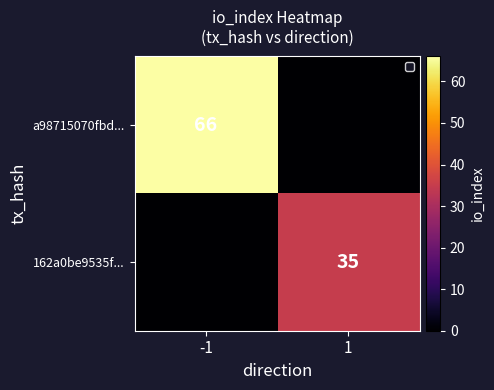

At how many categories does at least one series exceed 0?

2